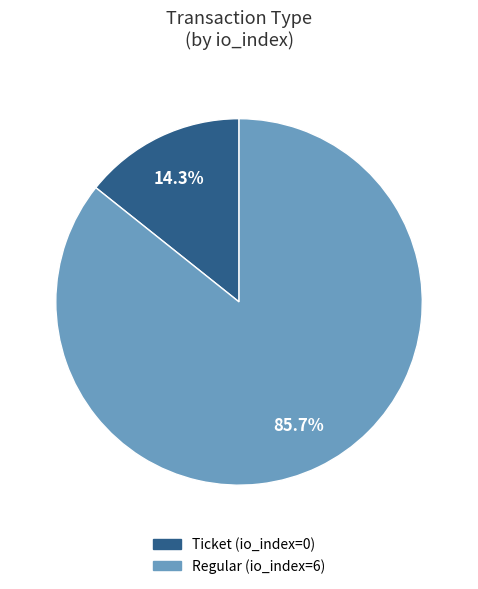

To the nearest percent, what is the difference between the Ticket and Regular slice percentages?

71%